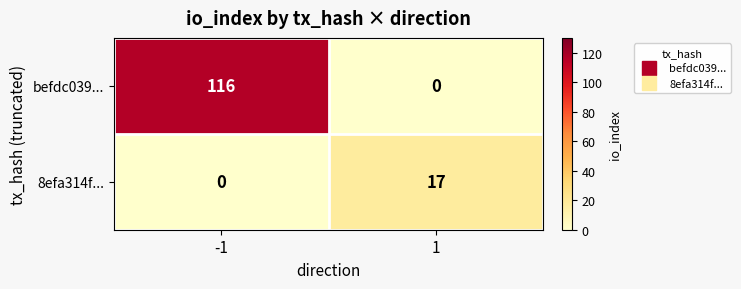

The value of 8efa314f... at 1 is 17. True or false?

True